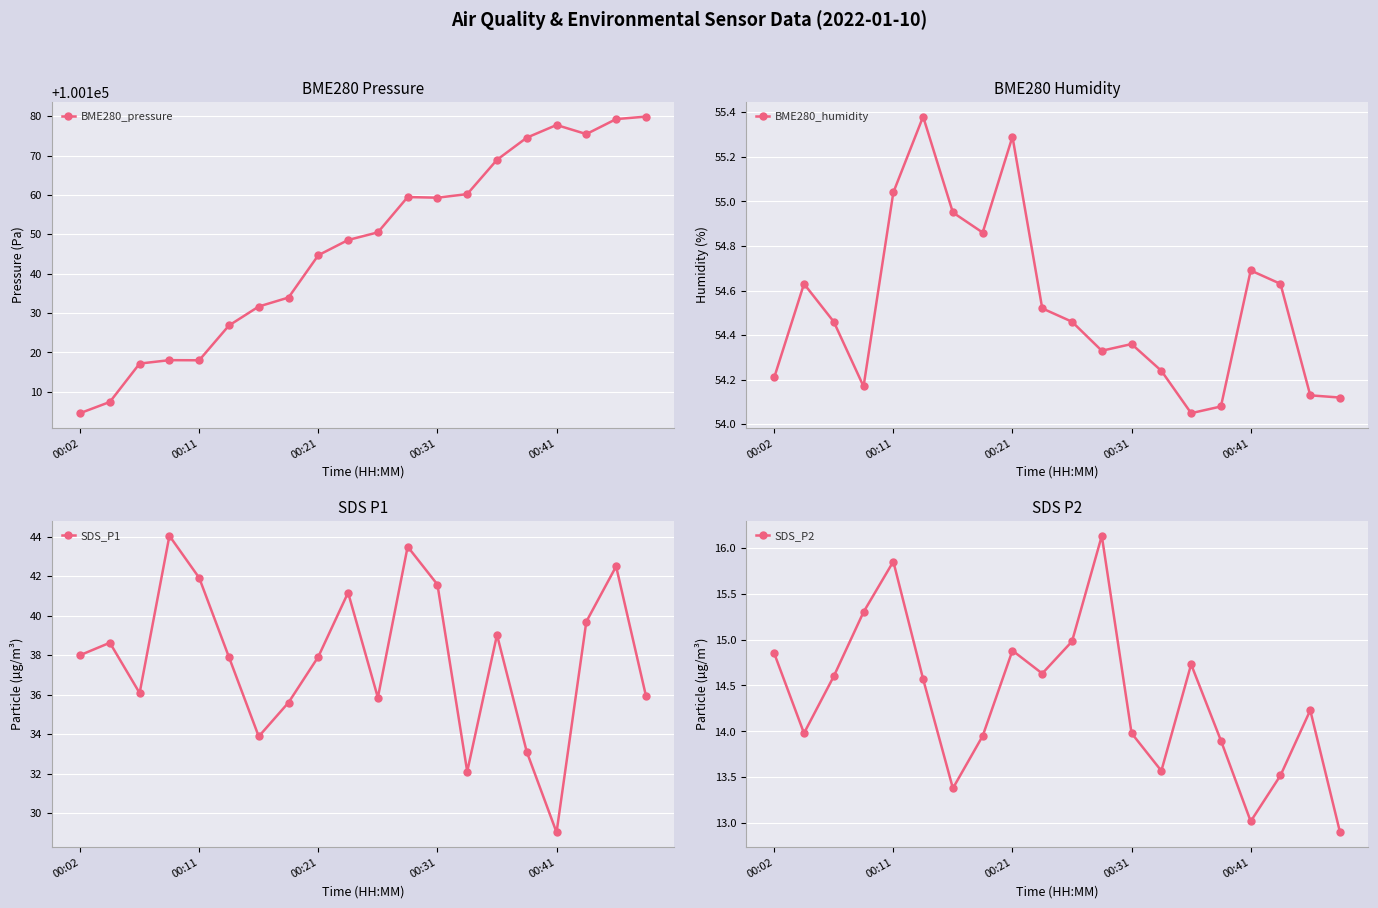

What is the total value across all series at 13?

100260.1